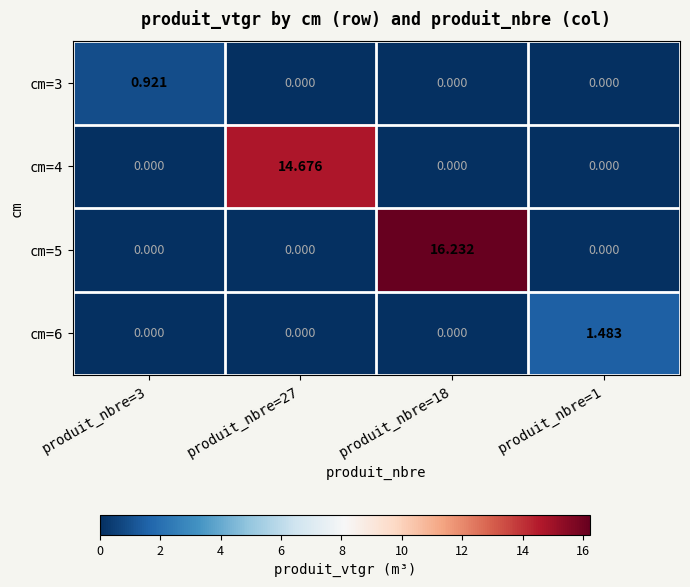

Which series has the largest range (max minus min)?

cm=5